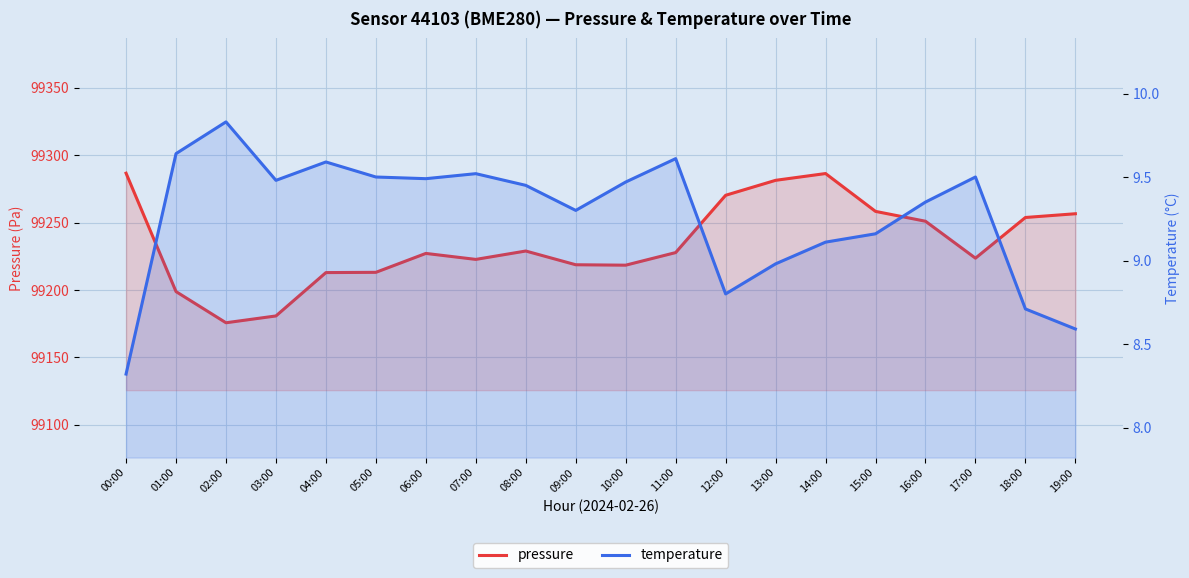

Reading left to right, what are all the values shown in this chart?

pressure: 99286.7	99198.8	99175.7	99180.8	99212.9	99213.1	99227.2	99222.7	99228.9	99218.8	99218.4	99227.8	99270.3	99281.4	99286.4	99258.3	99251.0	99223.6	99253.8	99256.6
temperature: 8.3	9.6	9.8	9.5	9.6	9.5	9.5	9.5	9.4	9.3	9.5	9.6	8.8	9.0	9.1	9.2	9.3	9.5	8.7	8.6